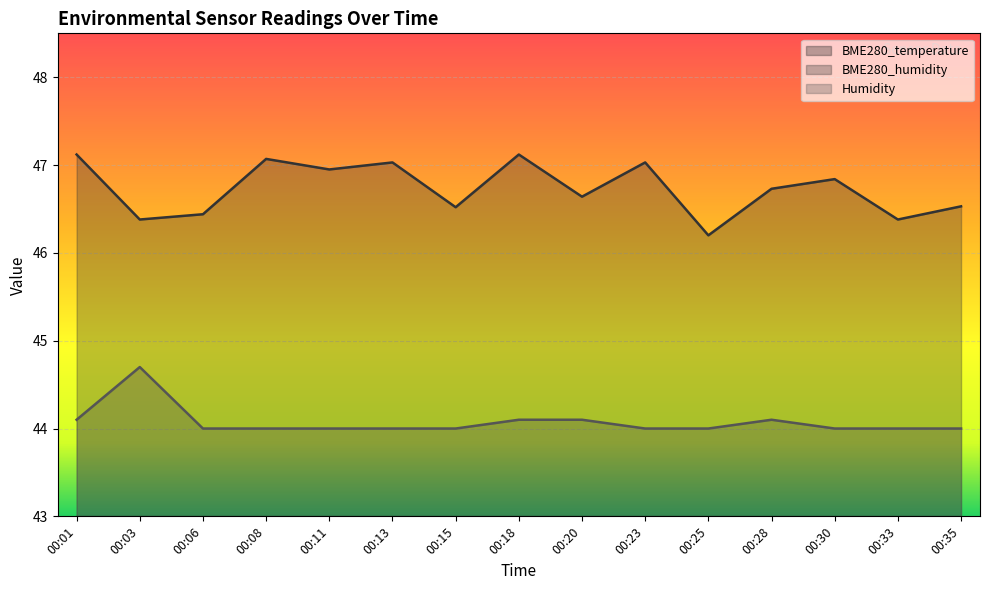

List the series in order of their peak value, lowest first.

BME280_temperature, Humidity, BME280_humidity